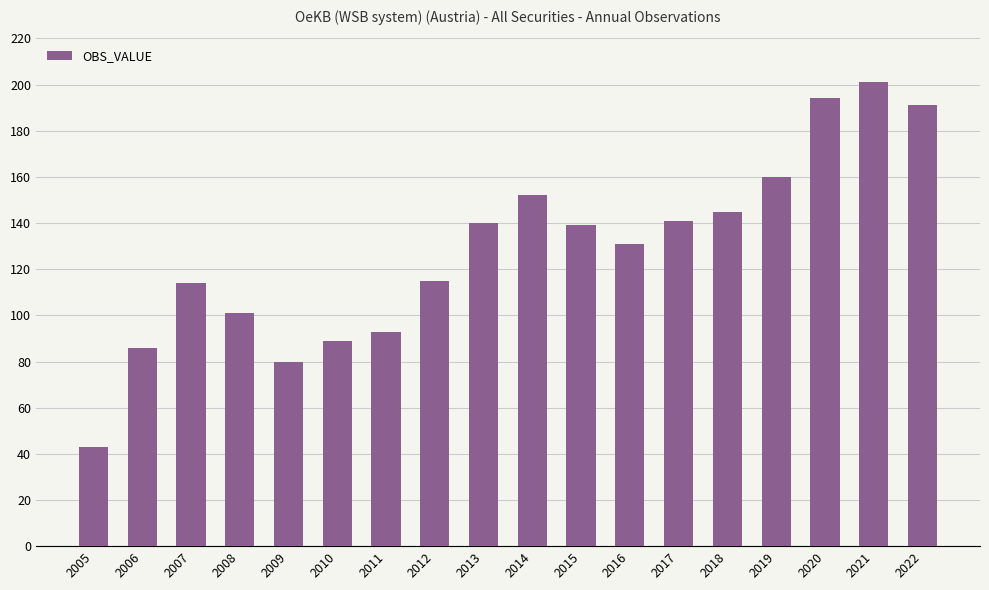

Reading right to left, transcribe all the data shown in this chart.

2022=191	2021=201	2020=194	2019=160	2018=145	2017=141	2016=131	2015=139	2014=152	2013=140	2012=115	2011=93	2010=89	2009=80	2008=101	2007=114	2006=86	2005=43